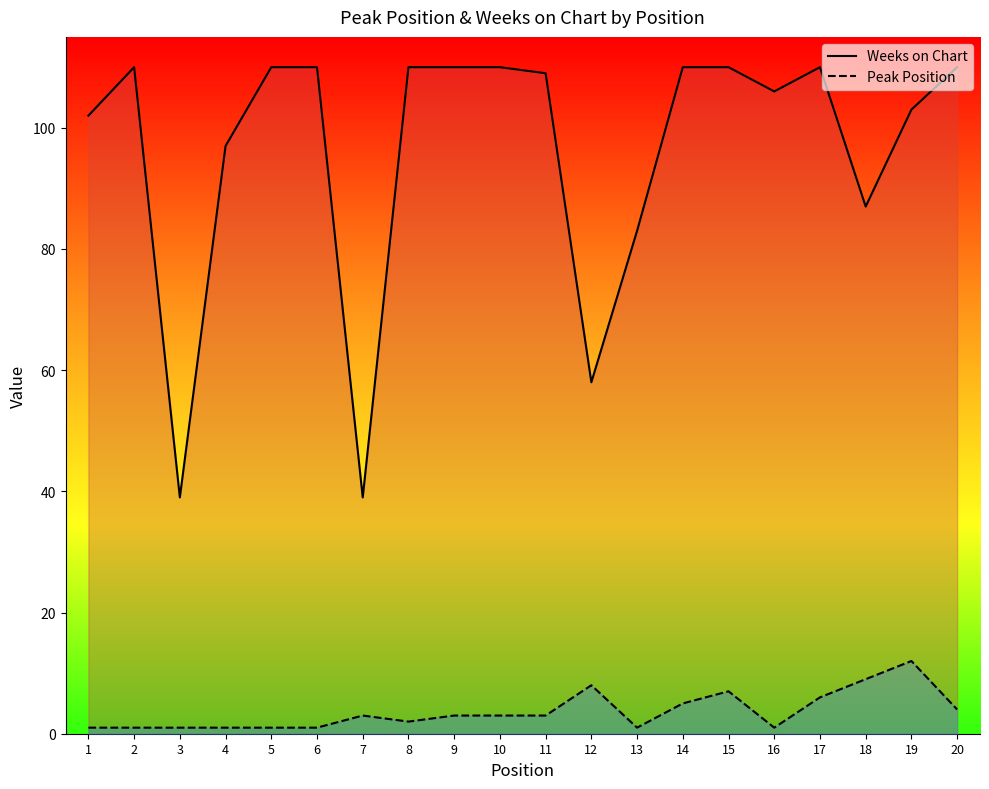

At which label is Peak Position closest to 6?

17